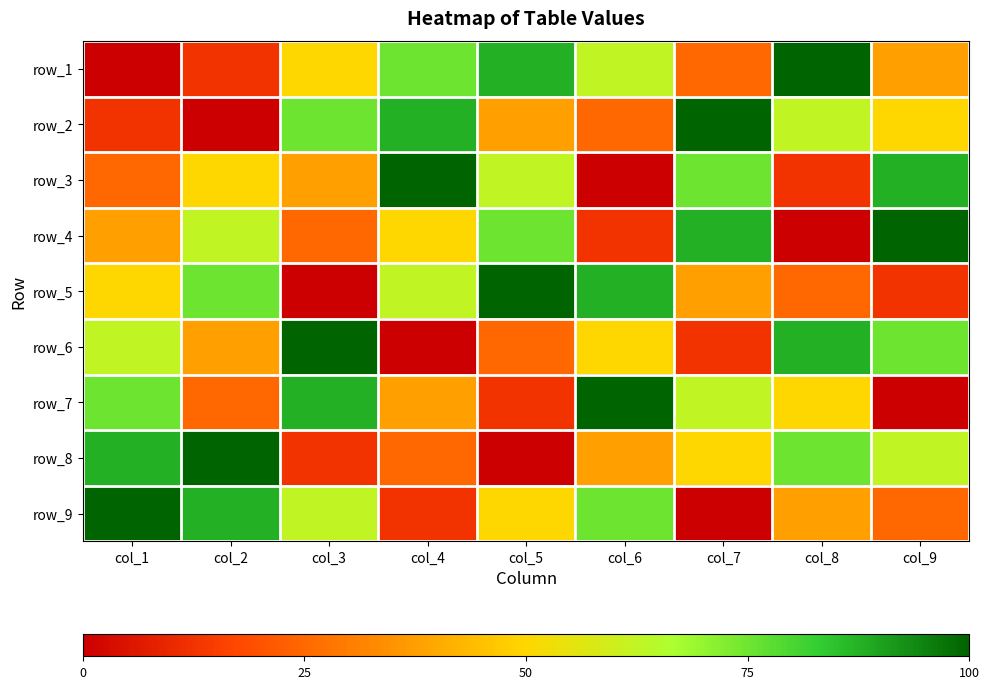

At which category is the sum across all series the highest?

col_1